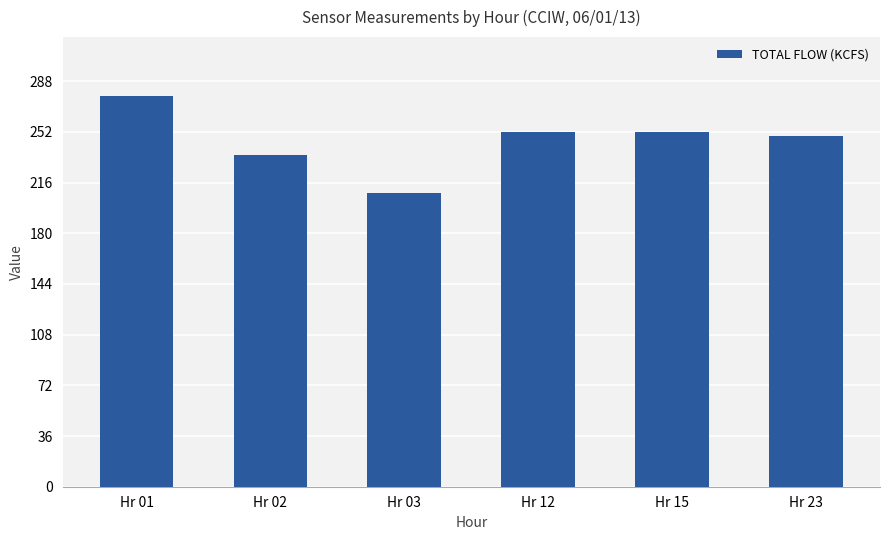

What is the approximate value at Hr 12?

251.7